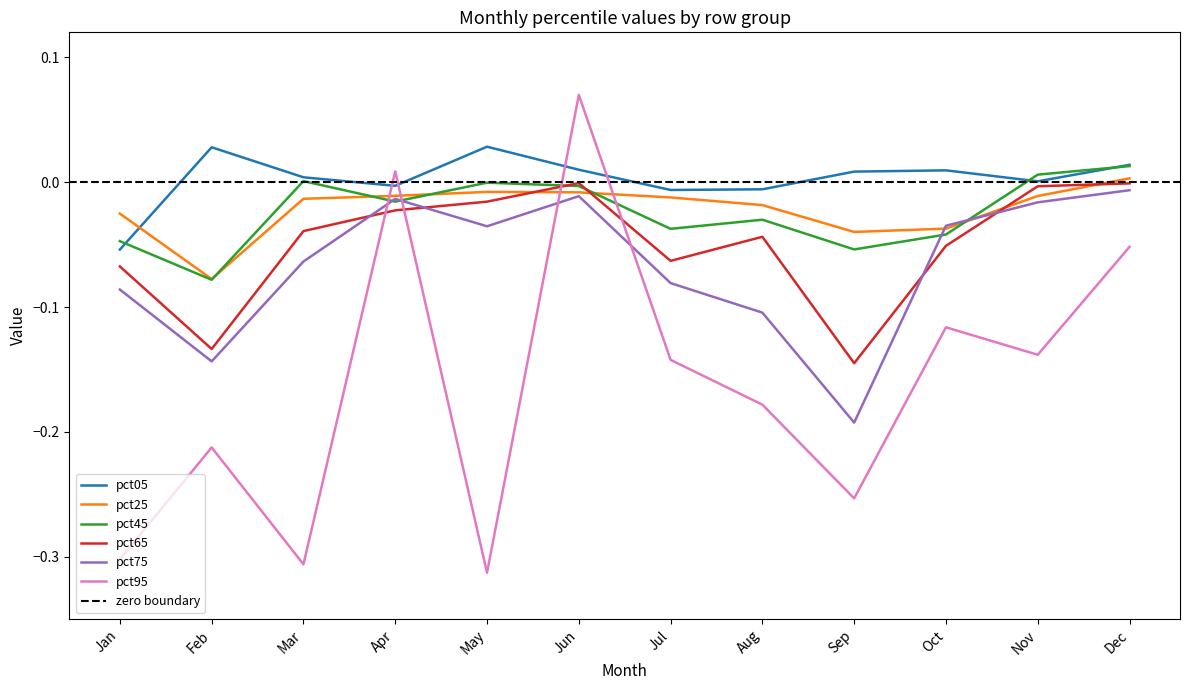

What is the difference between the maximum and second lowest values in the pct95 series?

0.4